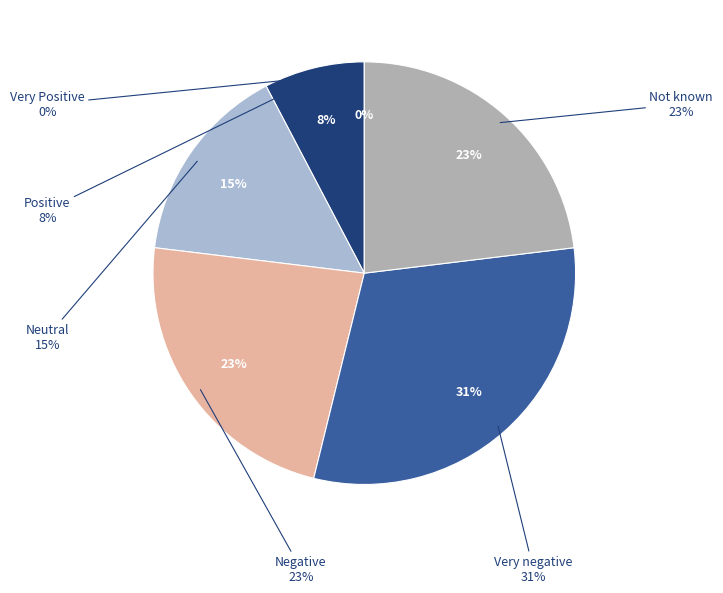

Is it true that Neutral is 1% of the pie?

False